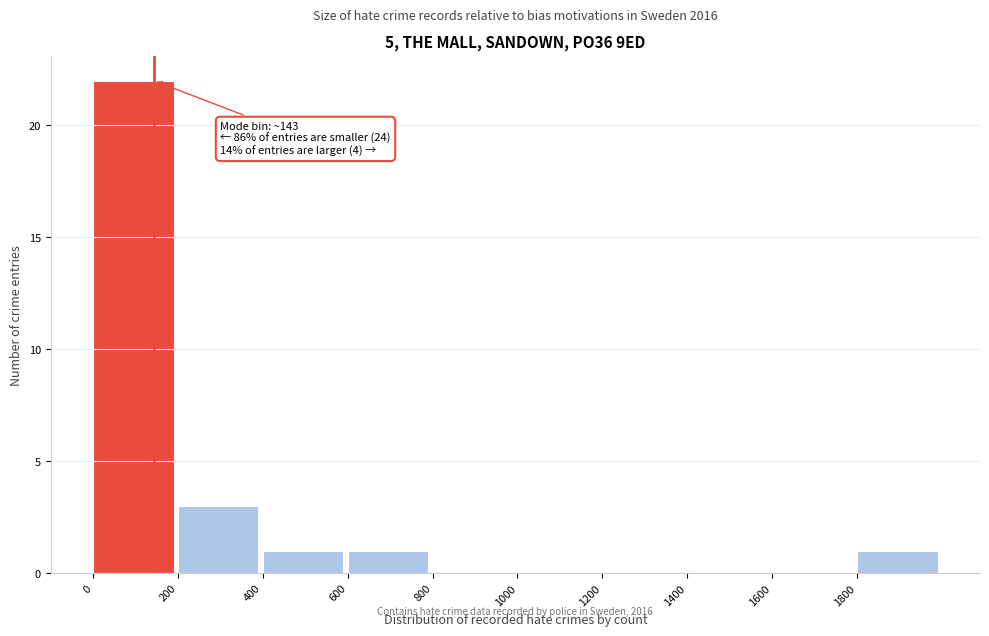

Over which range of the x-axis is the bar tallest?

0 to 200